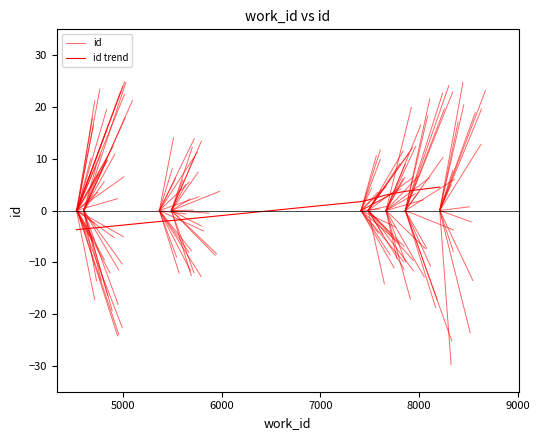

List the labels in order of value, smallest first.

4525, 4532, 4598, 5366, 5488, 7411, 7484, 7665, 7861, 8210